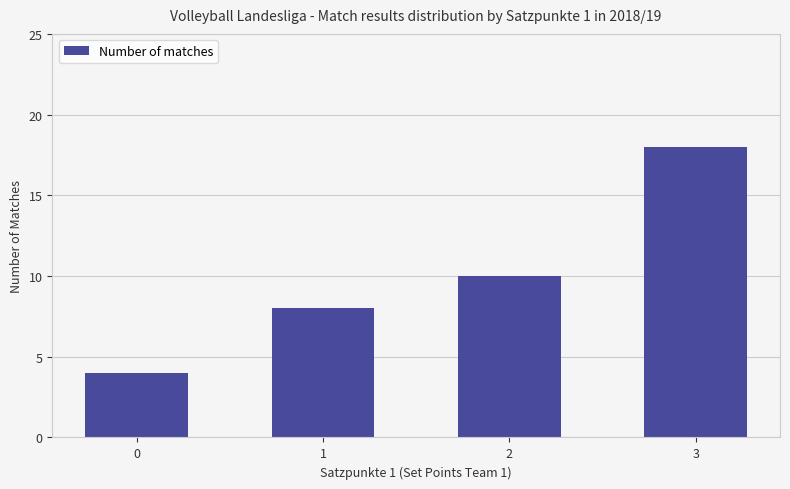

Reading left to right, extract all data points from this chart.

4	8	10	18